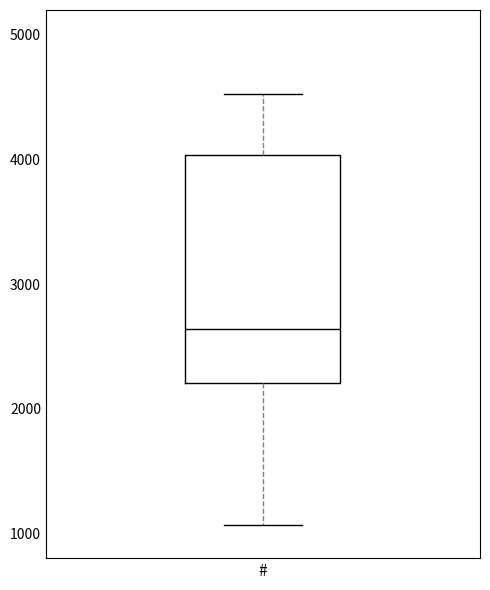

Read this box plot against the y-axis: the position of the median line, the range covered by the box, and the ends of both whiskers. The values are not printed on the chart, so give them approximately, as read against the axis.

median 2600, box 2200 to 4000, whiskers 1100 to 4500